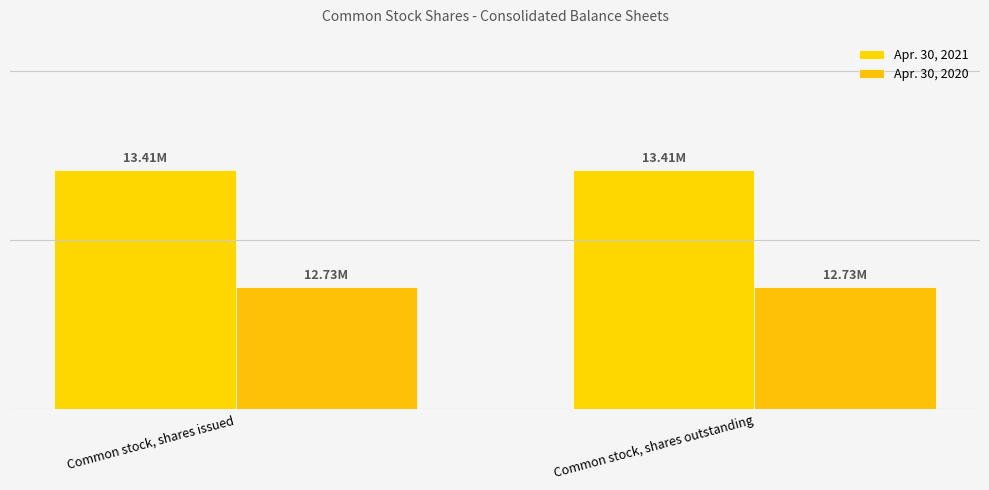

List the series in order of their overall mean, highest first.

Apr. 30, 2021, Apr. 30, 2020